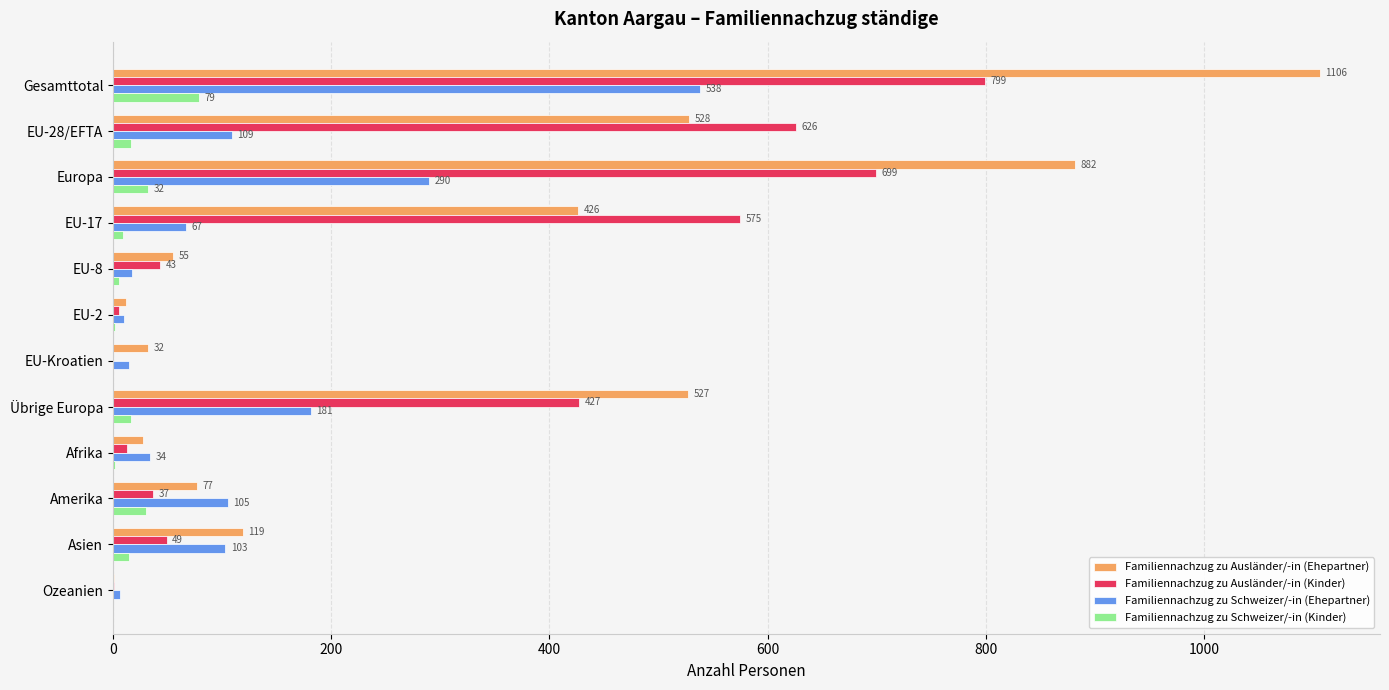

Which series changed the most between Europa and Amerika?

Familiennachzug zu Ausländer/-in (Ehepartner)